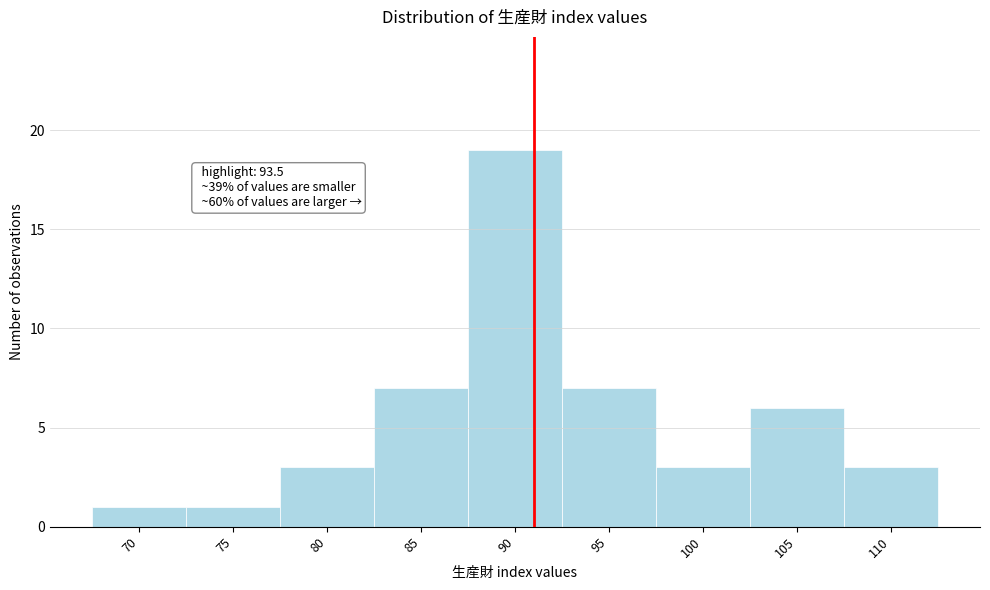

Reading right to left, transcribe all the data shown in this chart.

3	6	3	7	19	7	3	1	1